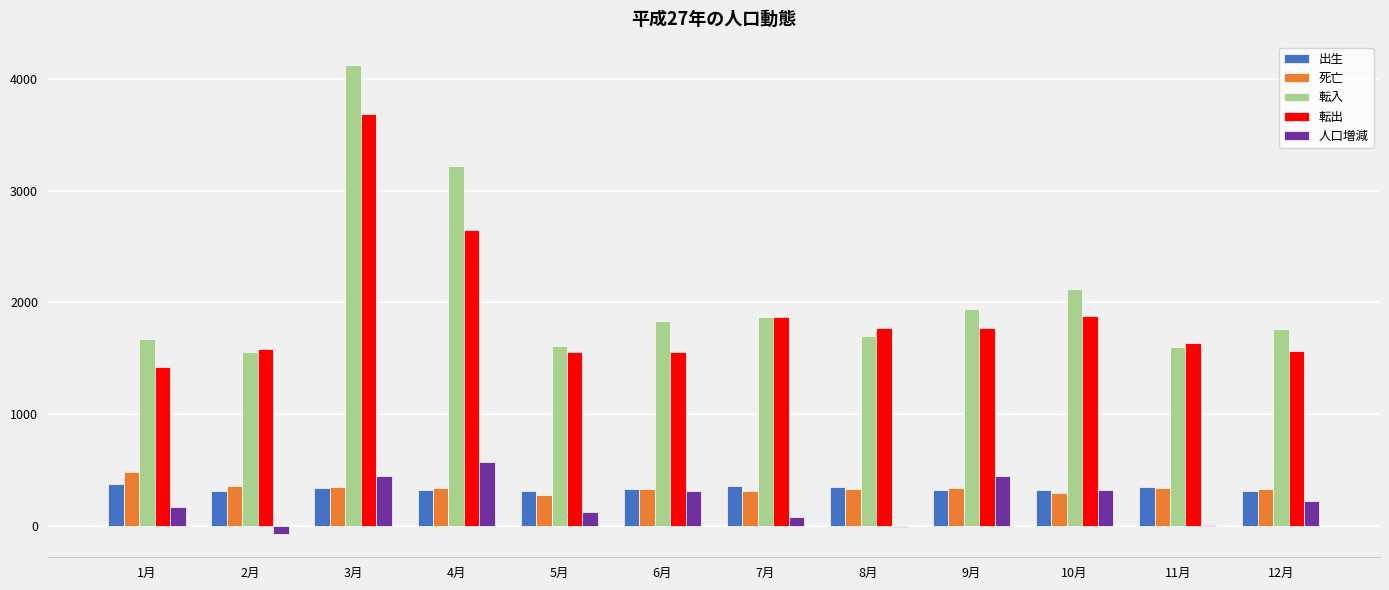

What is the spread (max minus min) of values at 2月?

1659